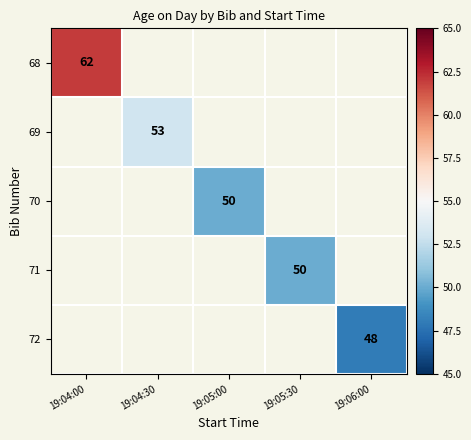

What is the maximum value shown in the chart?

62.0